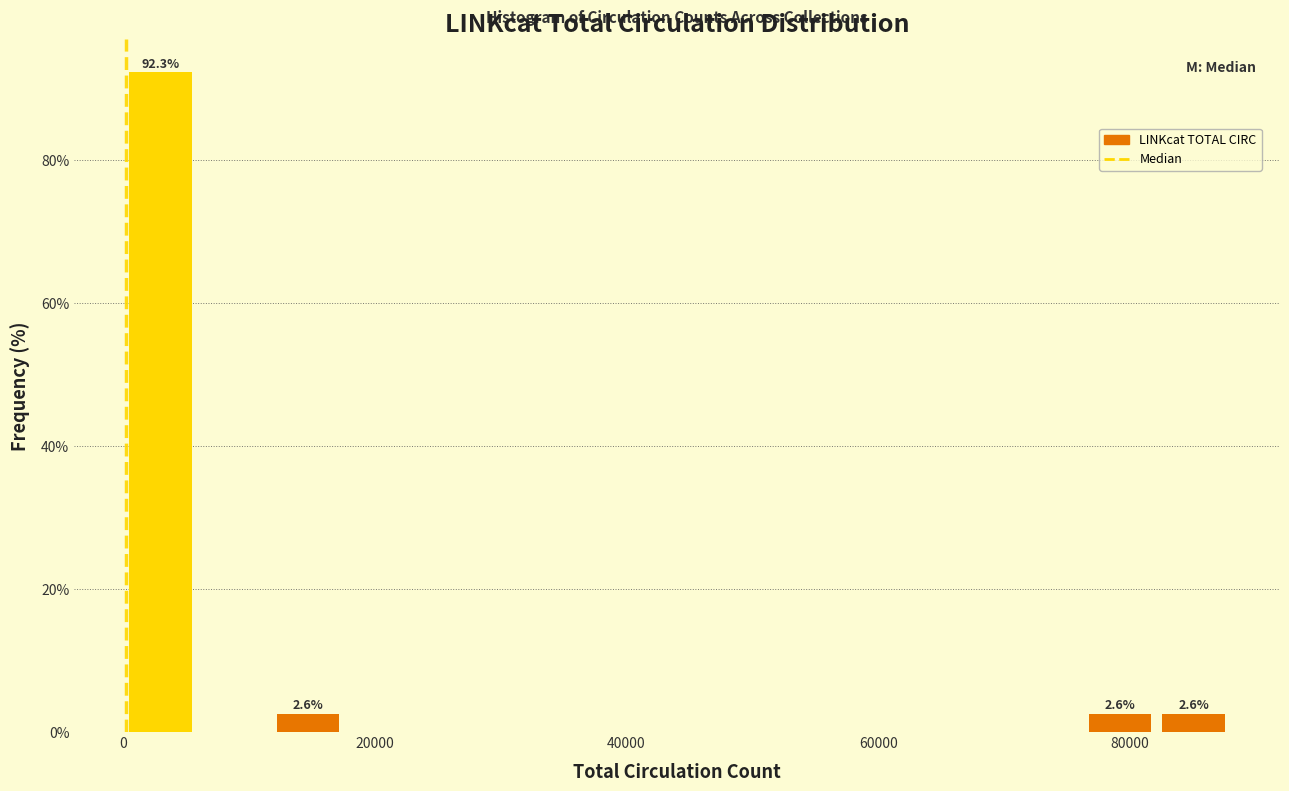

Read against the x-axis, roughly where is the centre of the tallest bar?

2000